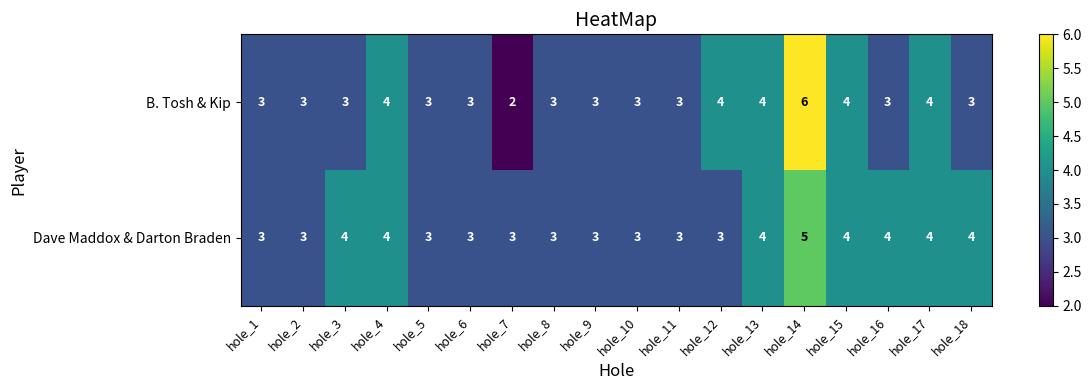

Count the B. Tosh & Kip values in the range 3 to 4.

16